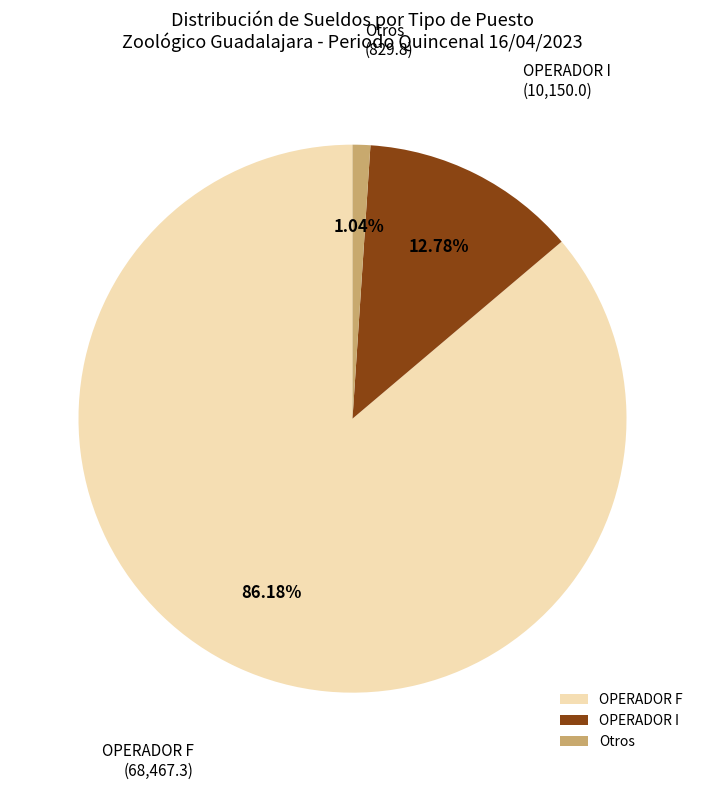

To the nearest percent, what is the average slice percentage?

33%